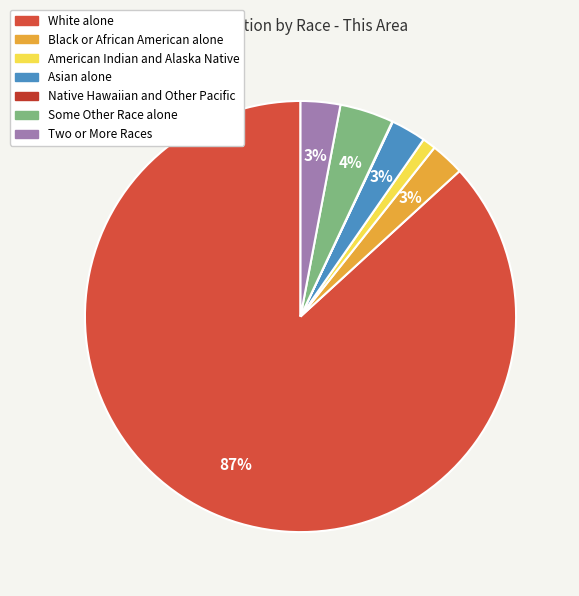

What percentage do Black or African American alone and White alone together represent?

89.3%